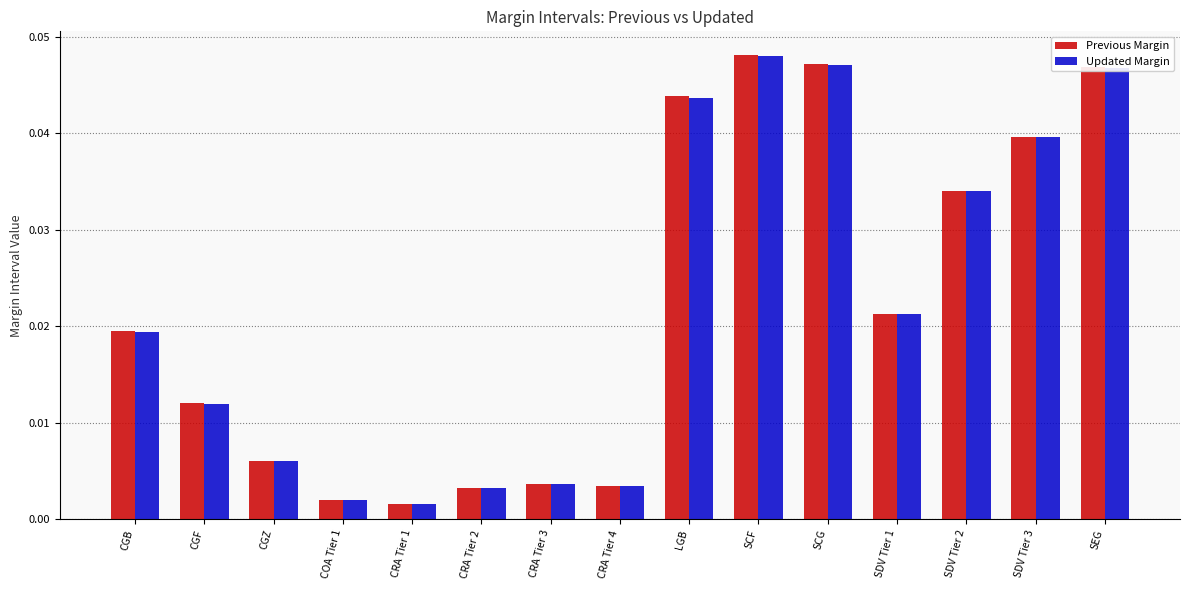

At how many categories does at least one series exceed 0?

15